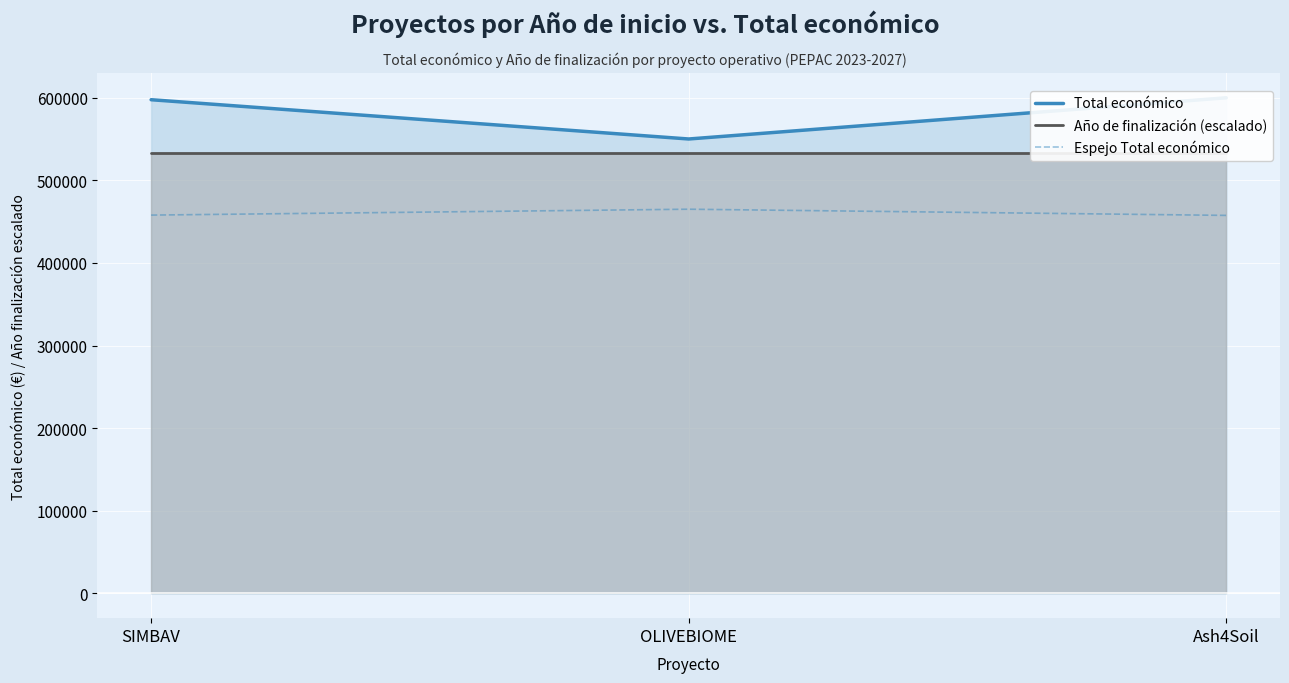

What is the difference between the maximum and second lowest values in the Total económico series?

2349.0